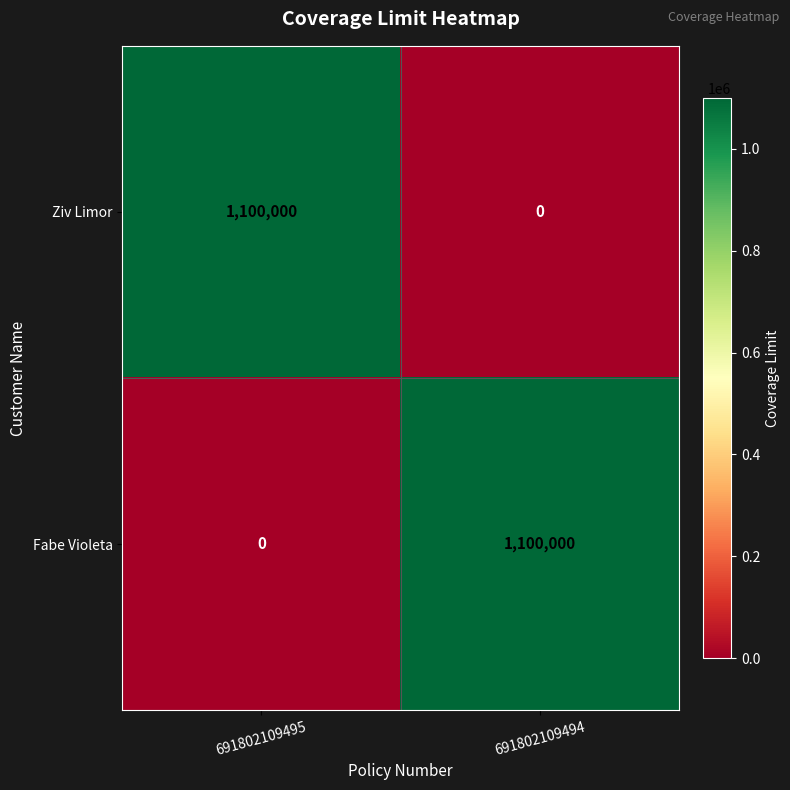

The value of Fabe Violeta at 691802109494 is 1100000. True or false?

True